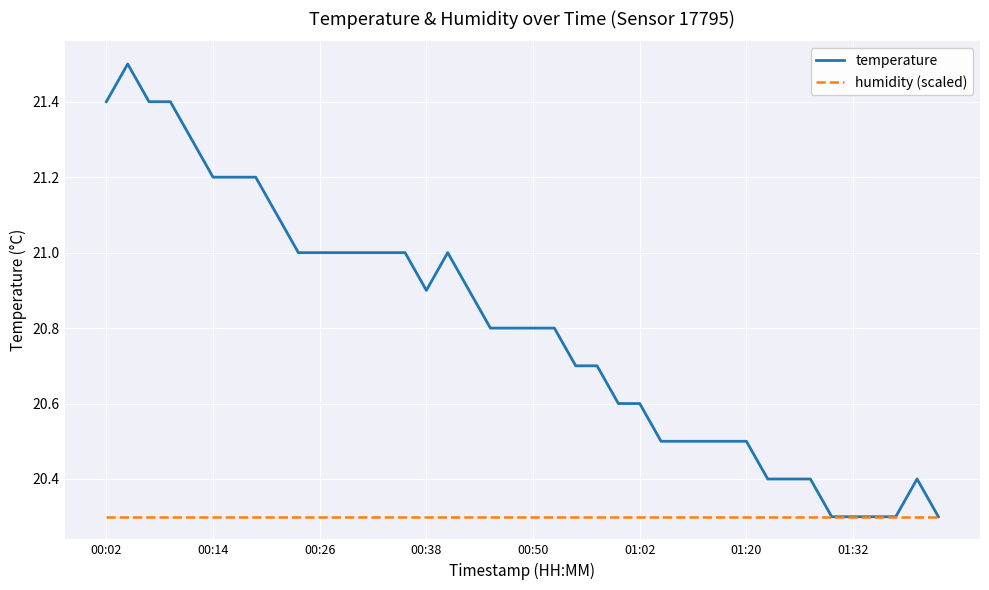

Which series has the widest spread of values?

temperature